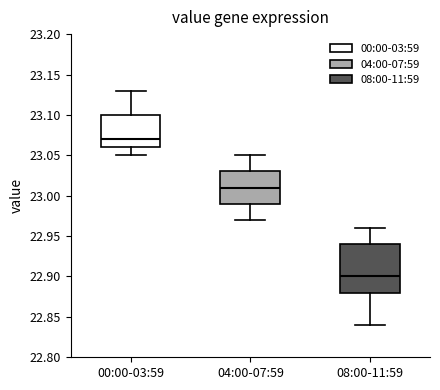

Comparing the boxes themselves (not the whiskers), which one is the tallest?

08:00-11:59